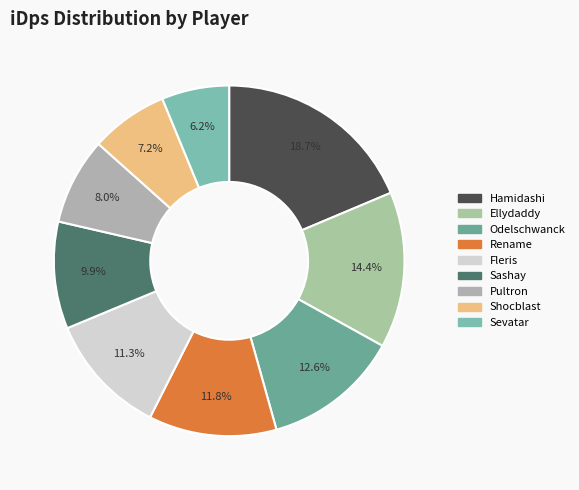

To the nearest percent, what portion does Fleris represent?

11%